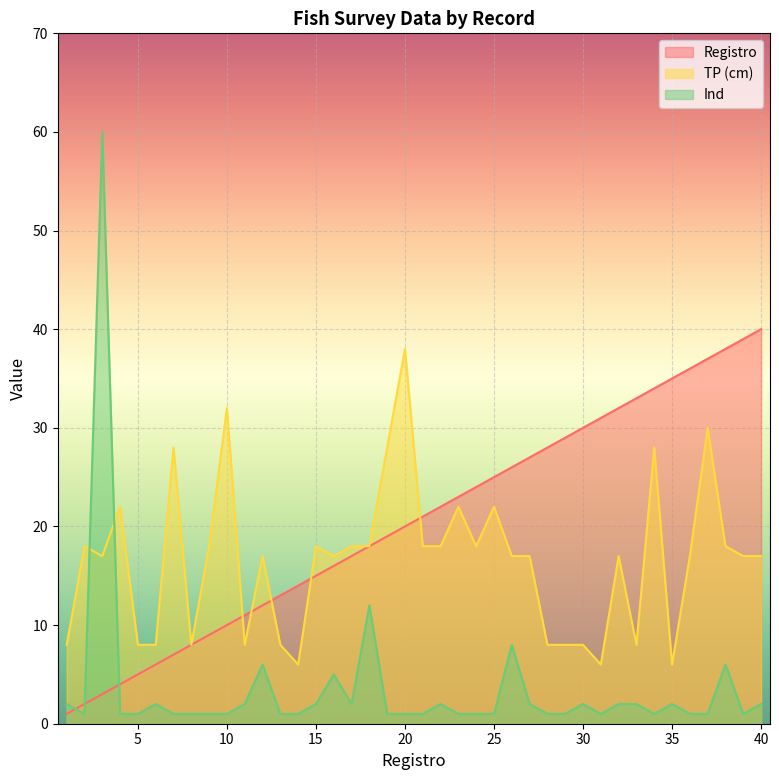

Which series changed the most between 7 and 23?

Registro